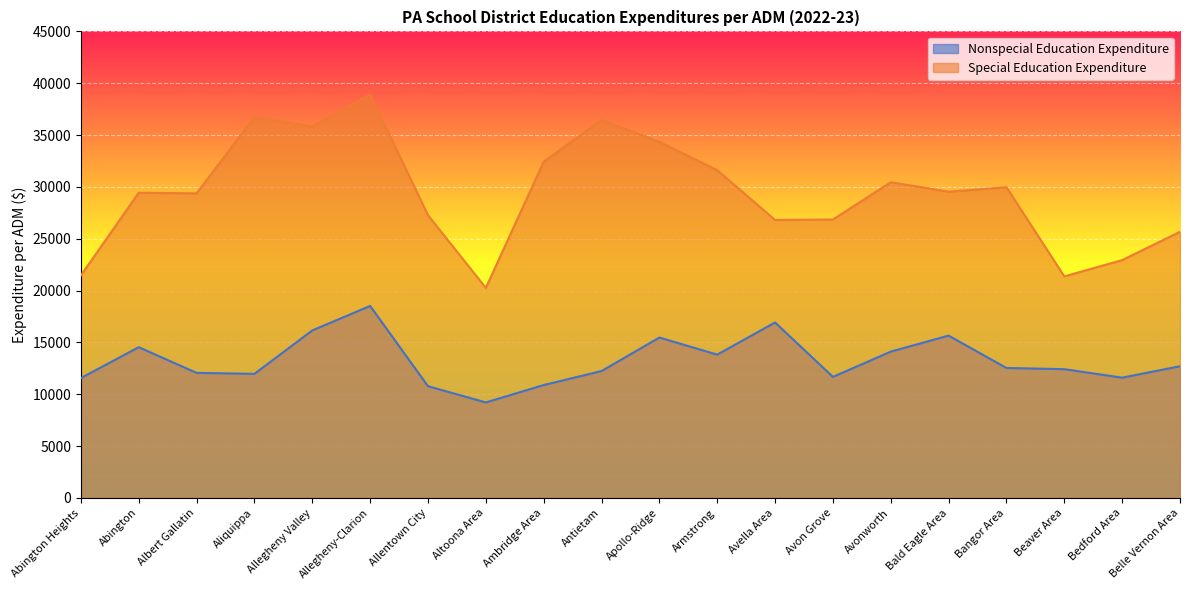

What position from the left is Avon Grove?

14